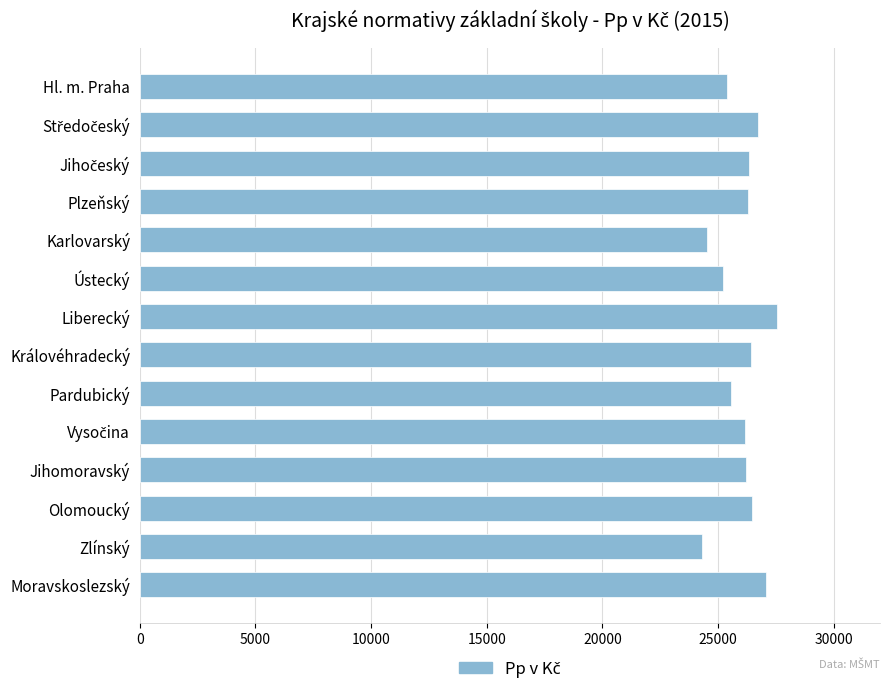

What is the change in value from Pardubický to Moravskoslezský?

+1540.0